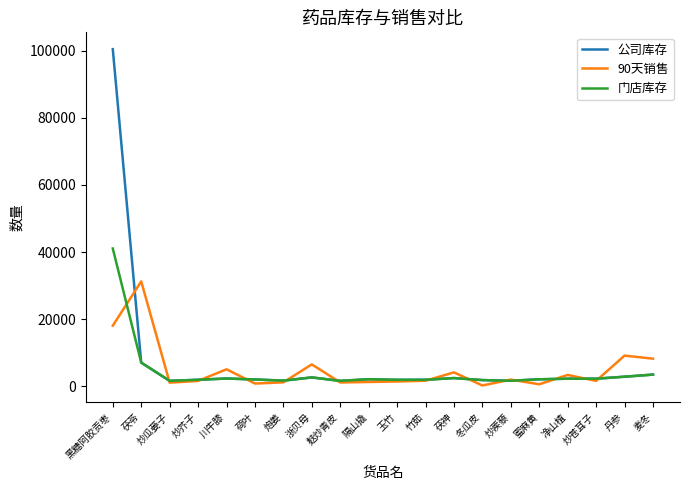

What is the difference between the 门店库存 values at 炒瓜蒌子 and 麦冬?

1869.3